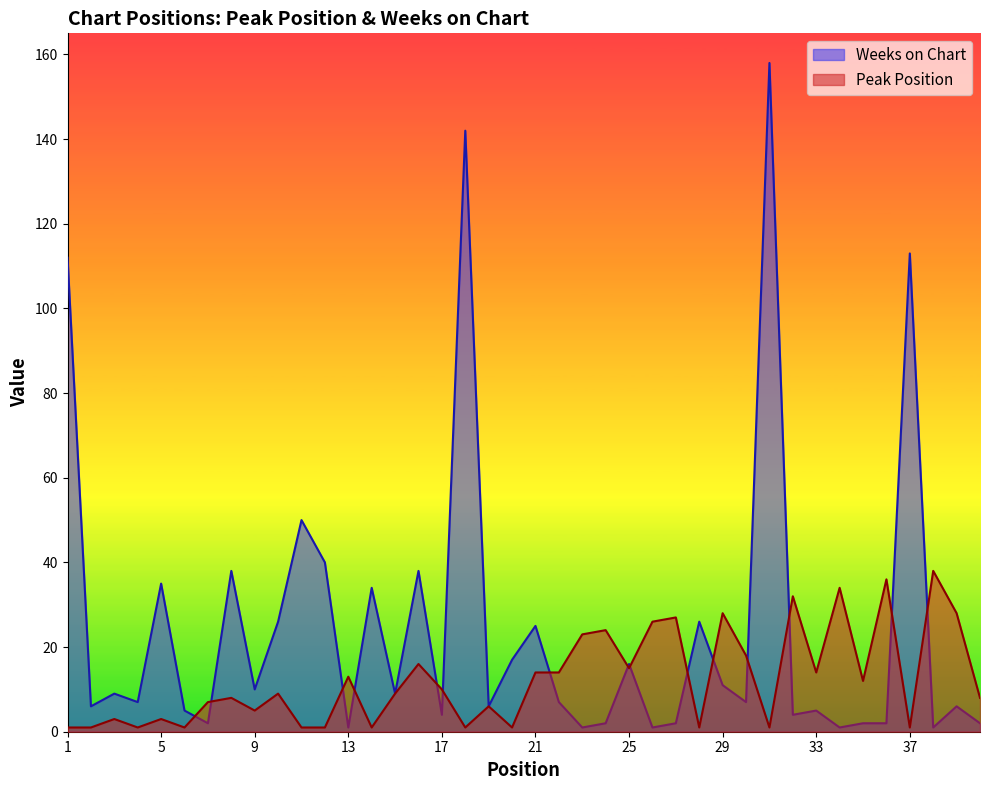

Where is the first local minimum for Peak Position?

4